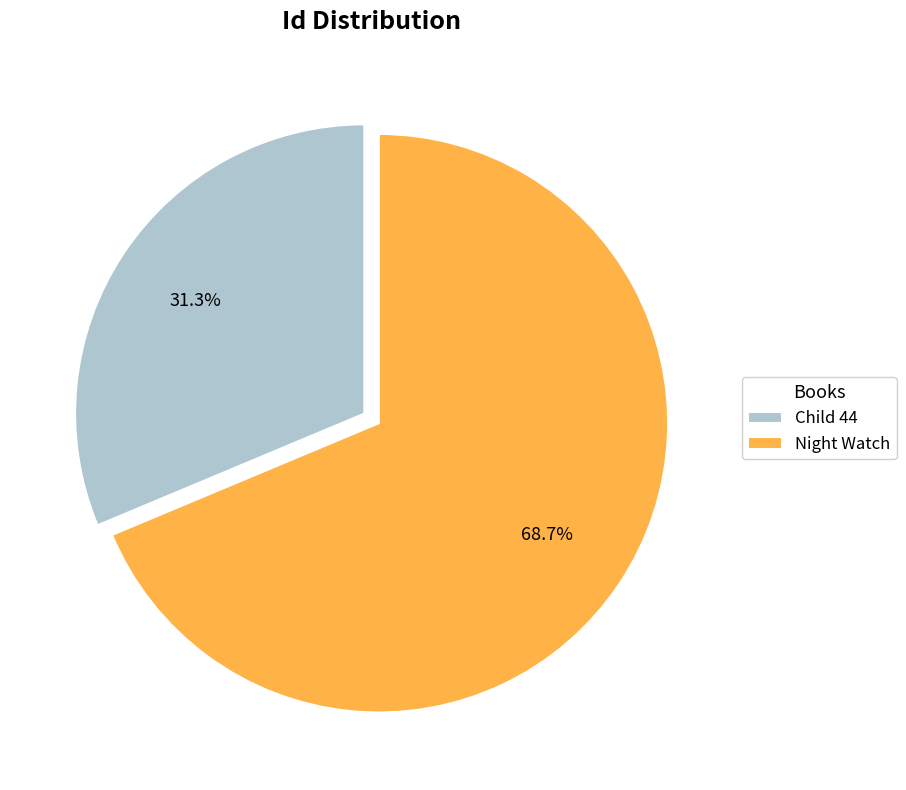

What is the smallest slice in the pie chart?

Child 44